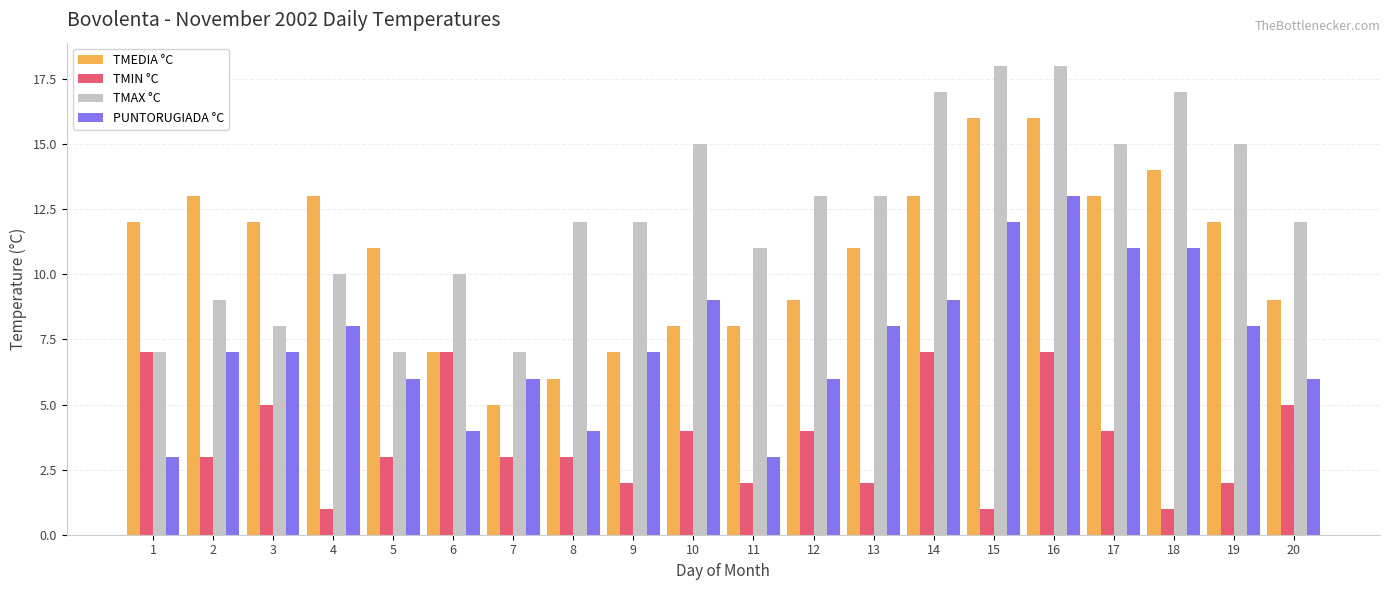

What are all the series names shown in the legend?

TMEDIA °C, TMIN °C, TMAX °C, PUNTORUGIADA °C